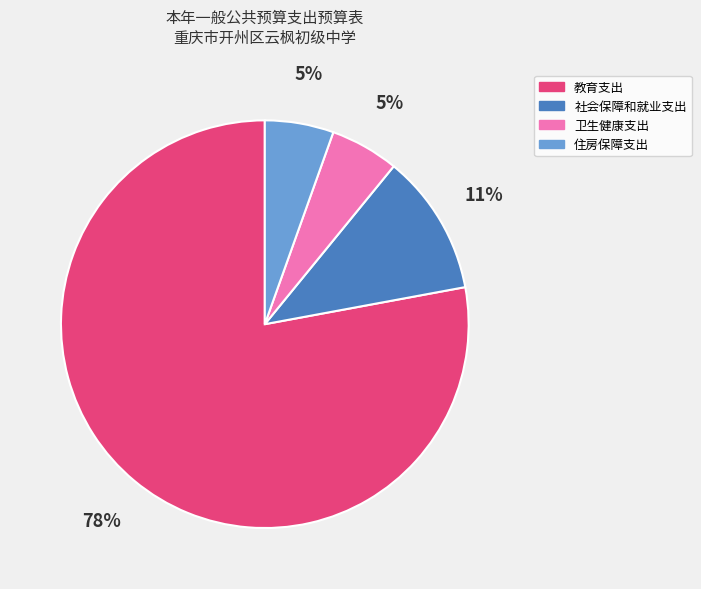

Which slice is the largest?

教育支出